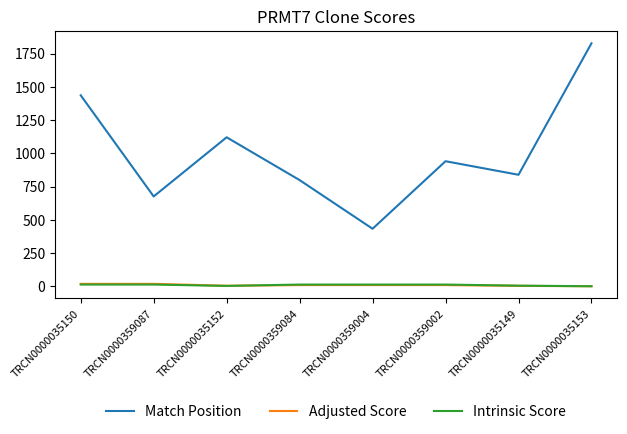

In Adjusted Score, how many points are lower than both neighbors (excluding endpoints)?

1